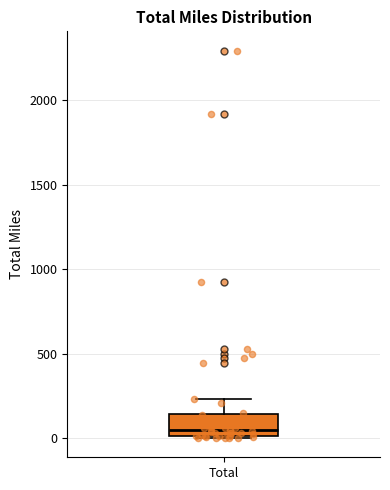

Transcribe this box plot: give where the median line is, the range the box spans, and where the two whiskers end, as read against the y-axis. The values are not printed on the chart, so give them approximately, as read against the axis.

median 50, box 0 to 150, whiskers 0 to 250